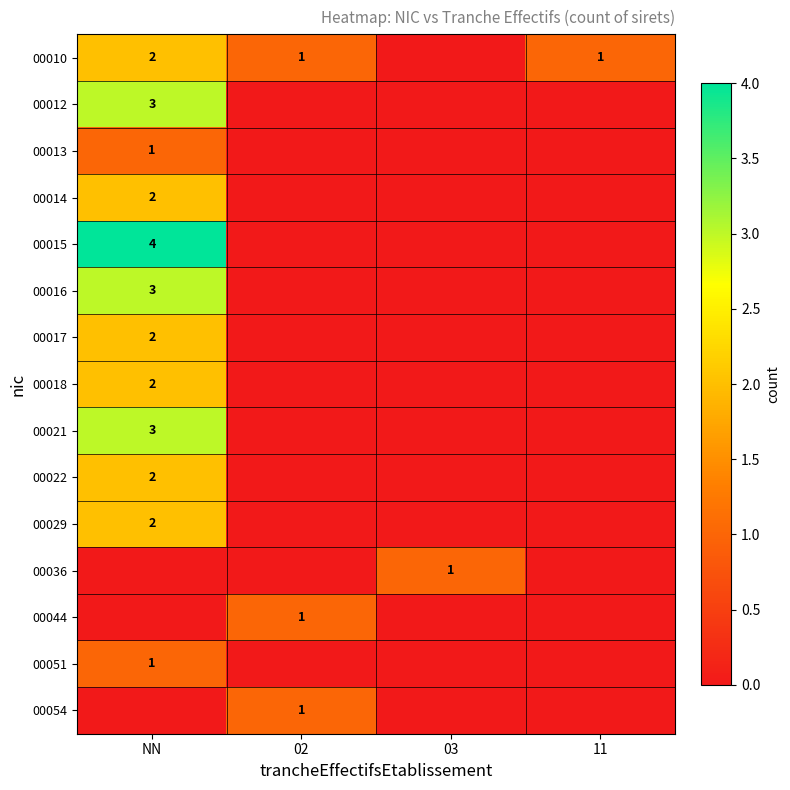

The 00054 series shows 0 at 02. True or false?

False